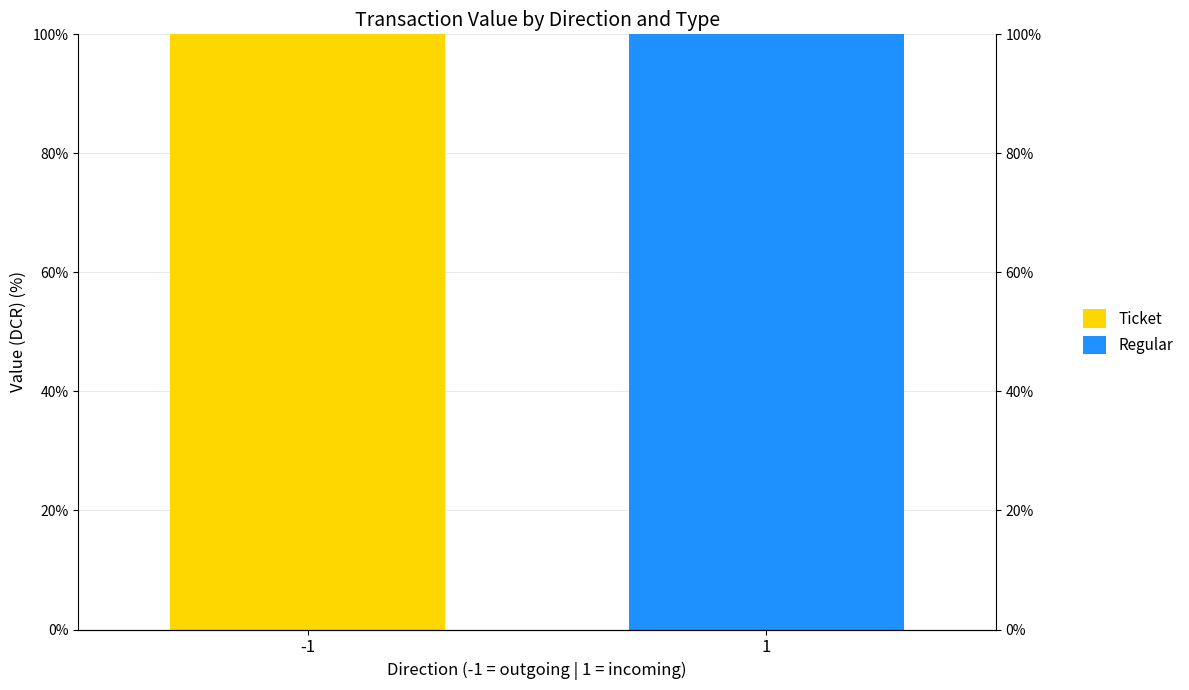

Which series has the largest total across all categories?

Regular